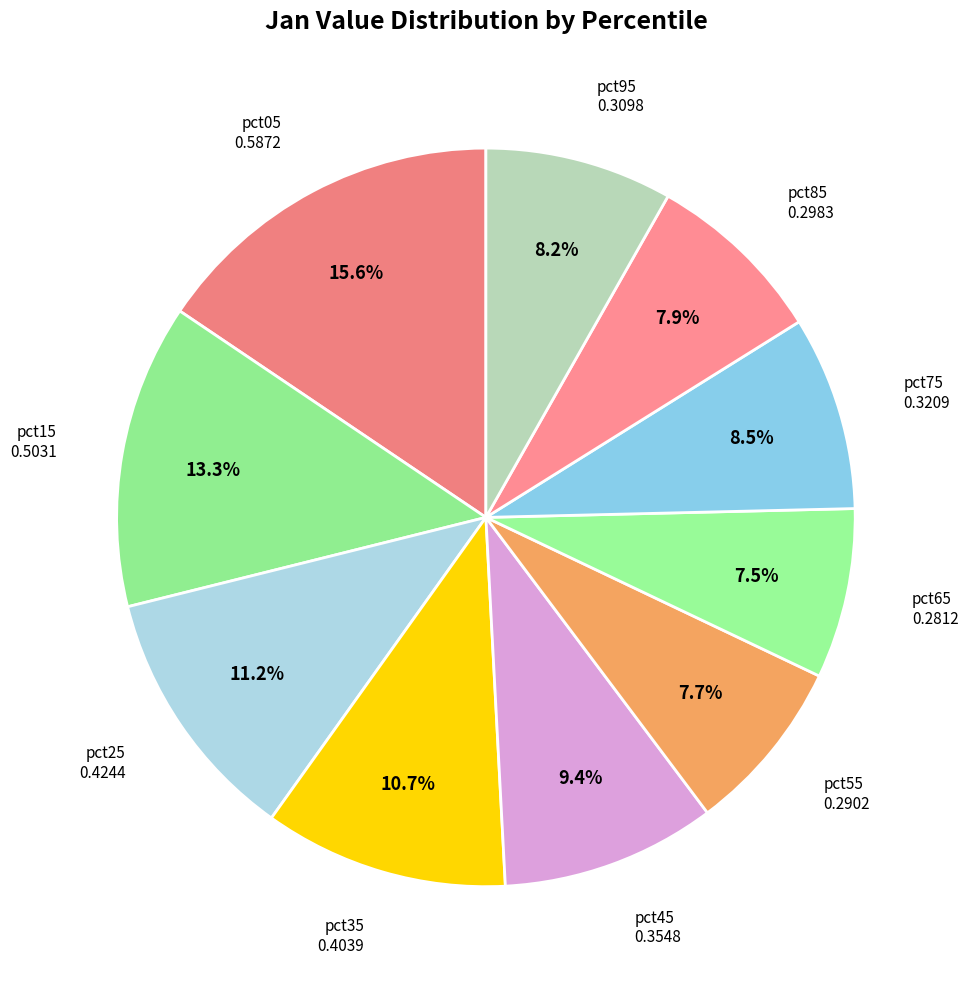

Which slice is the largest?

pct05